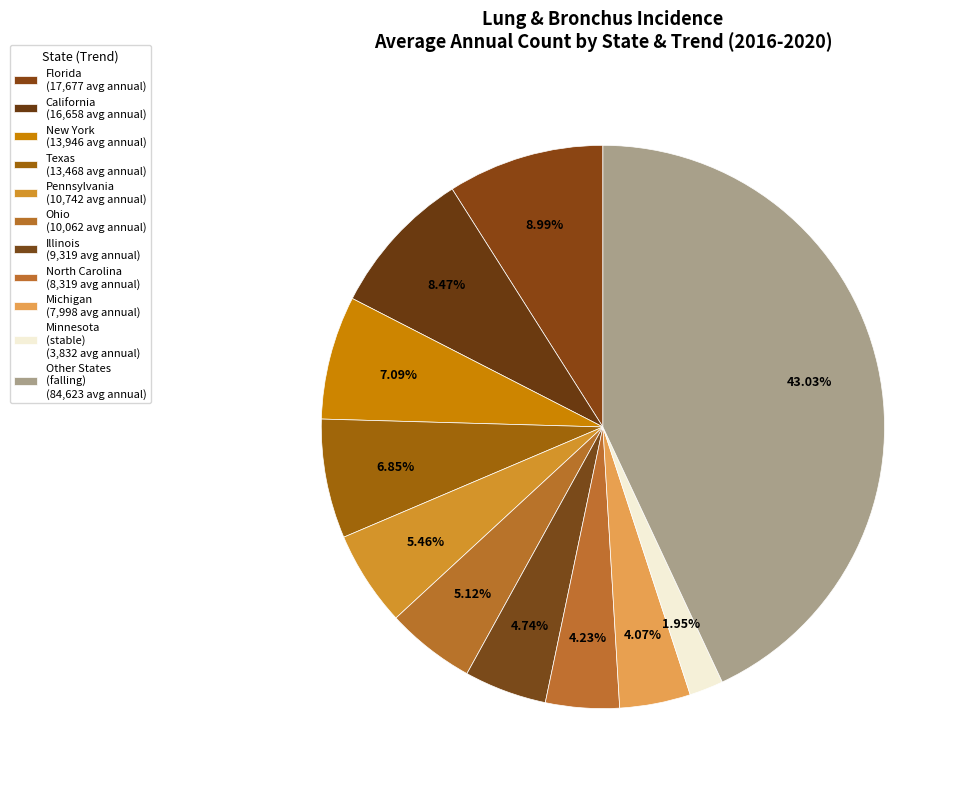

How many slices are in this pie chart?

11